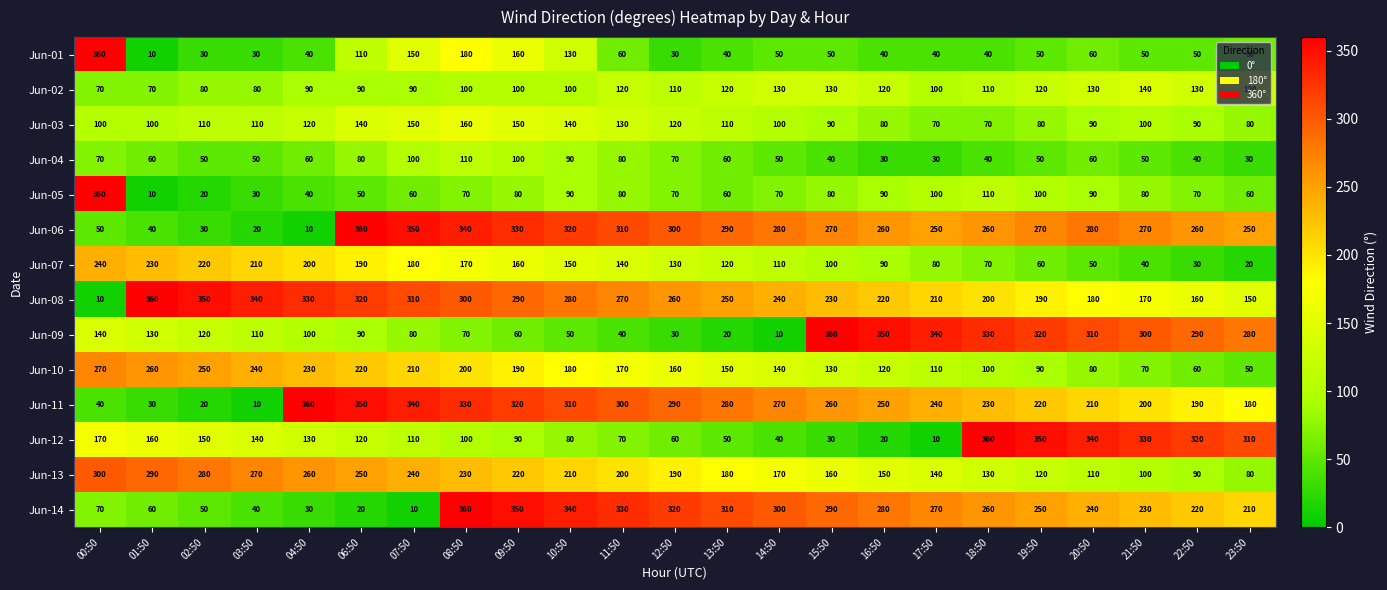

Count the Jun-03 values in the range 90 to 130.

13